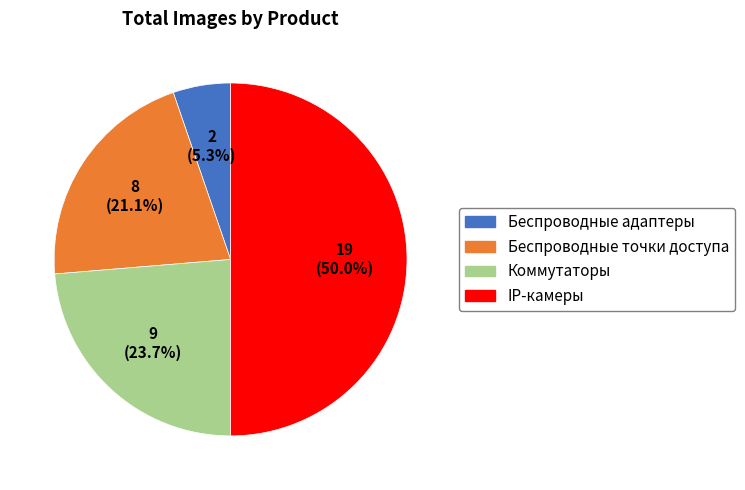

Rank the categories by value from highest to lowest.

IP-камеры, Коммутаторы, Беспроводные точки доступа, Беспроводные адаптеры